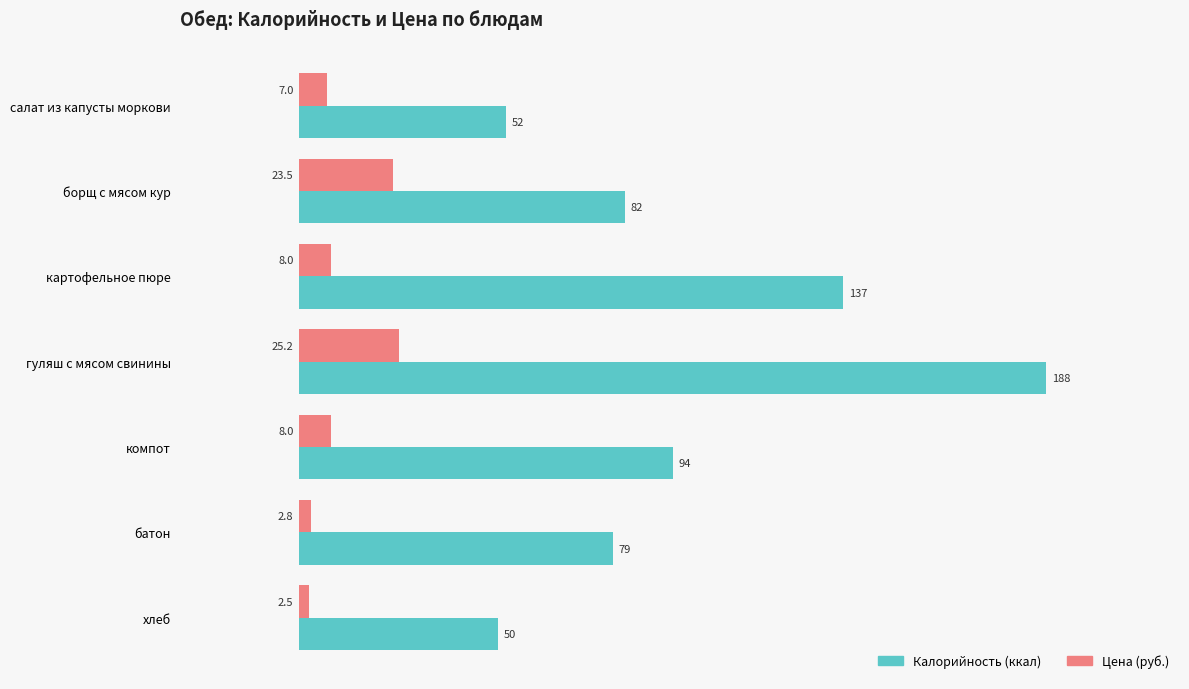

At which category is the sum across all series the highest?

гуляш с мясом свинины